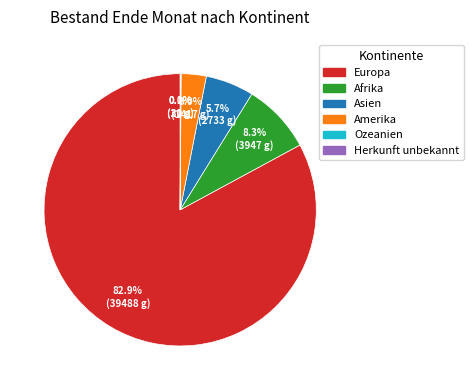

Approximately how many times larger is the value at Asien compared to Amerika?

1.9